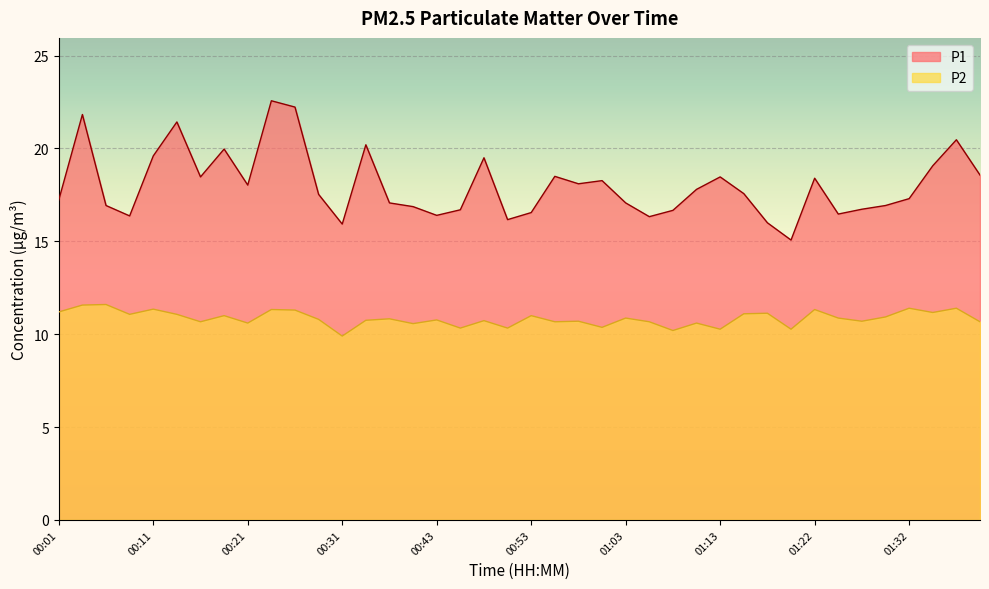

How many interior local valleys does the P2 series have?

14